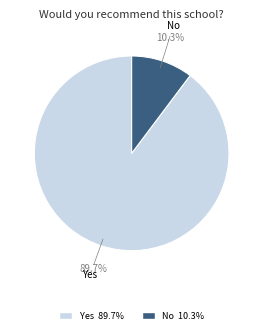

To the nearest percent, what is the average slice percentage?

50%